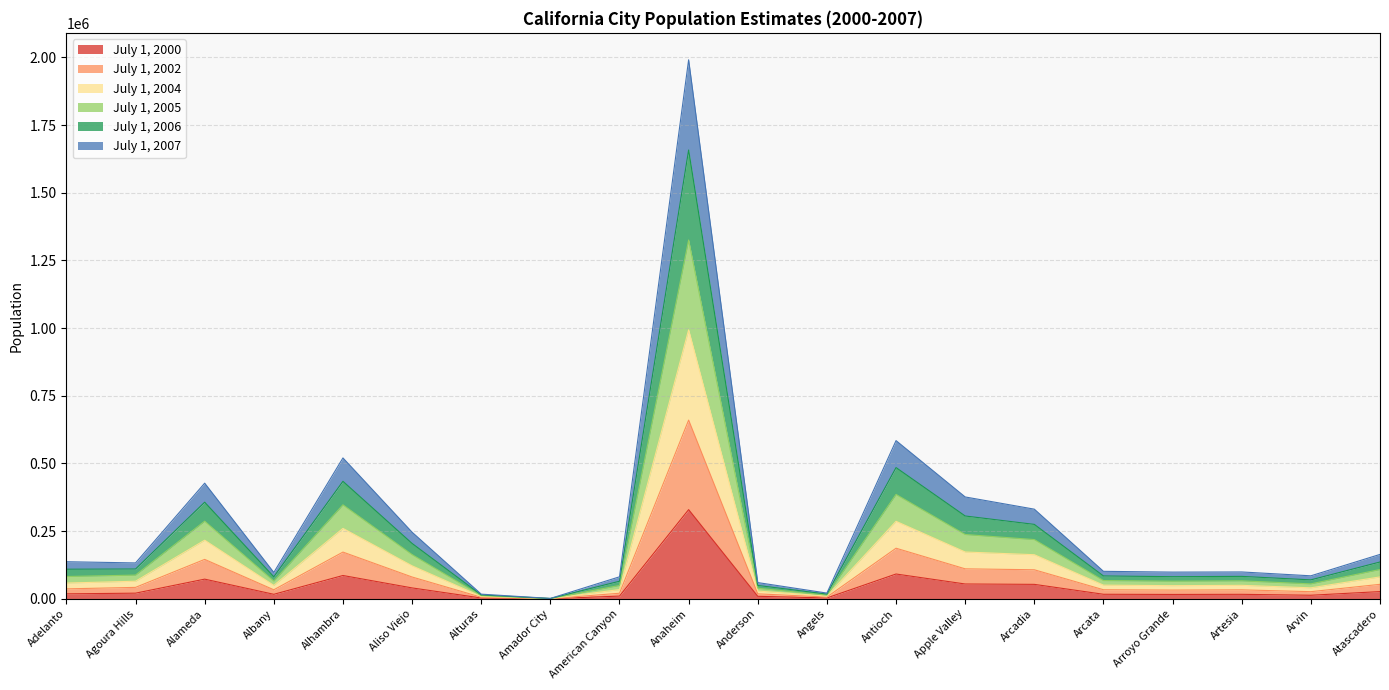

Rank the series by their average value, from lowest to highest.

July 1, 2000, July 1, 2002, July 1, 2007, July 1, 2006, July 1, 2004, July 1, 2005